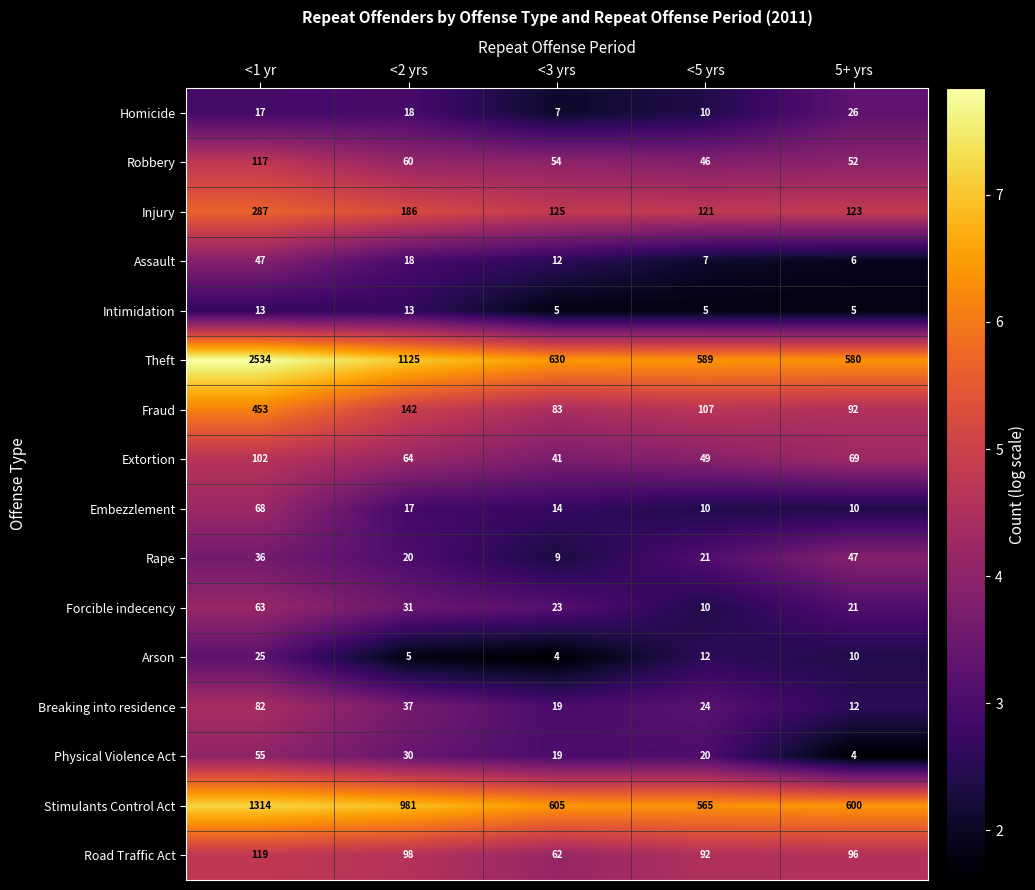

Is it true that Injury equals 56 at <2 yrs?

False